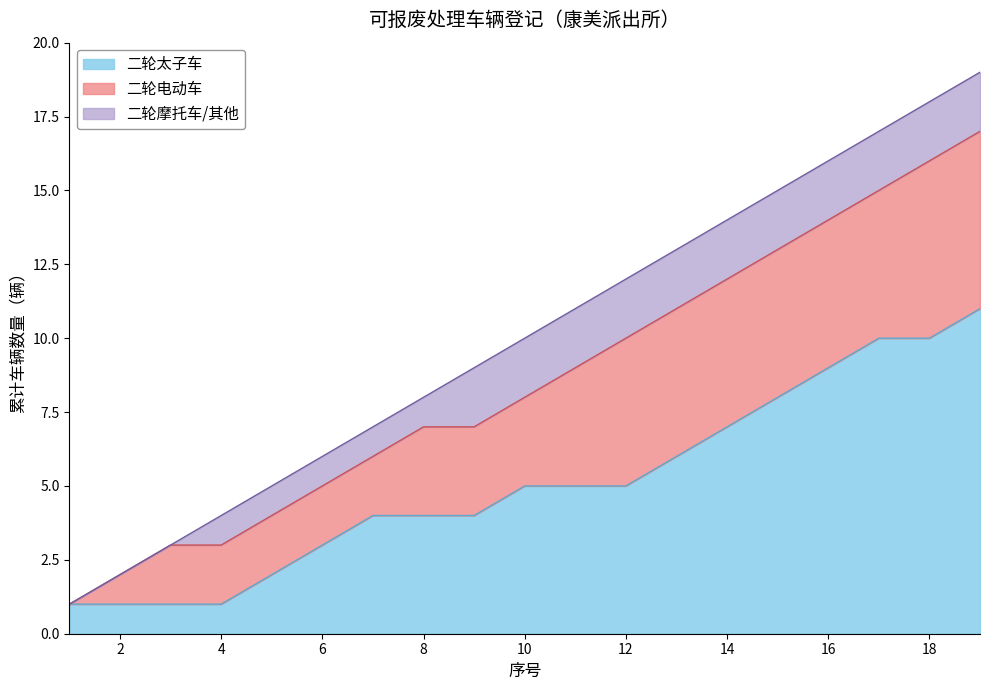

Is the value of 二轮太子车 at 3 greater than the value of 二轮电动车 at 4?

No